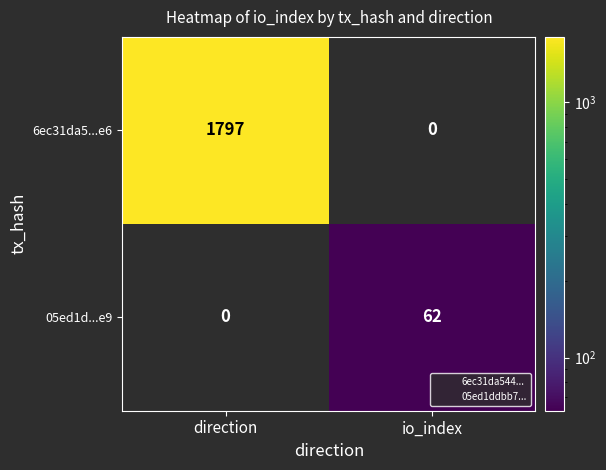

Between direction and io_index, which series saw the biggest shift?

6ec31da5...e6